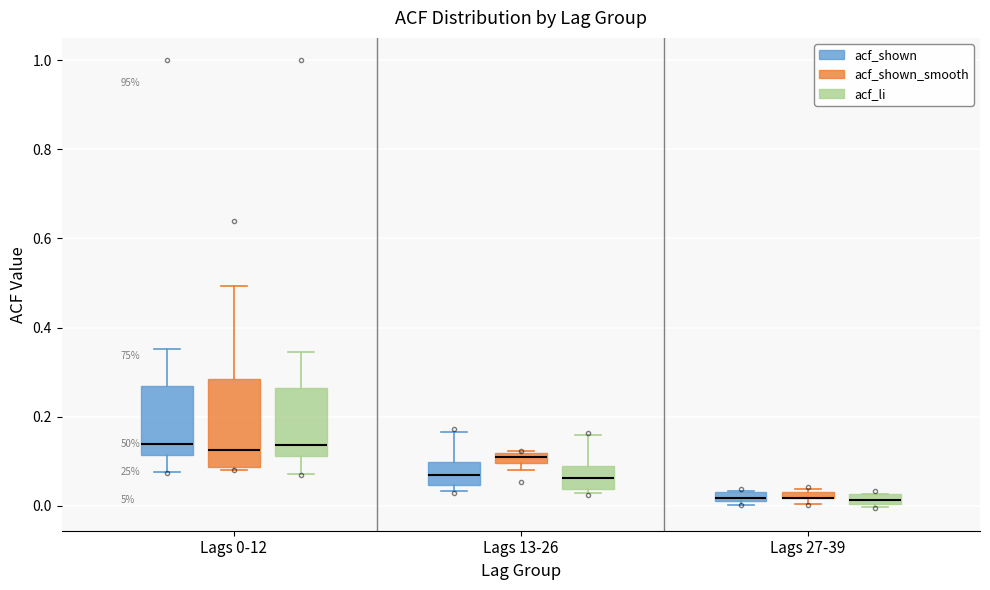

Comparing the boxes themselves (not the whiskers), which one is the tallest?

Lags 0-12 (acf_shown_smooth)